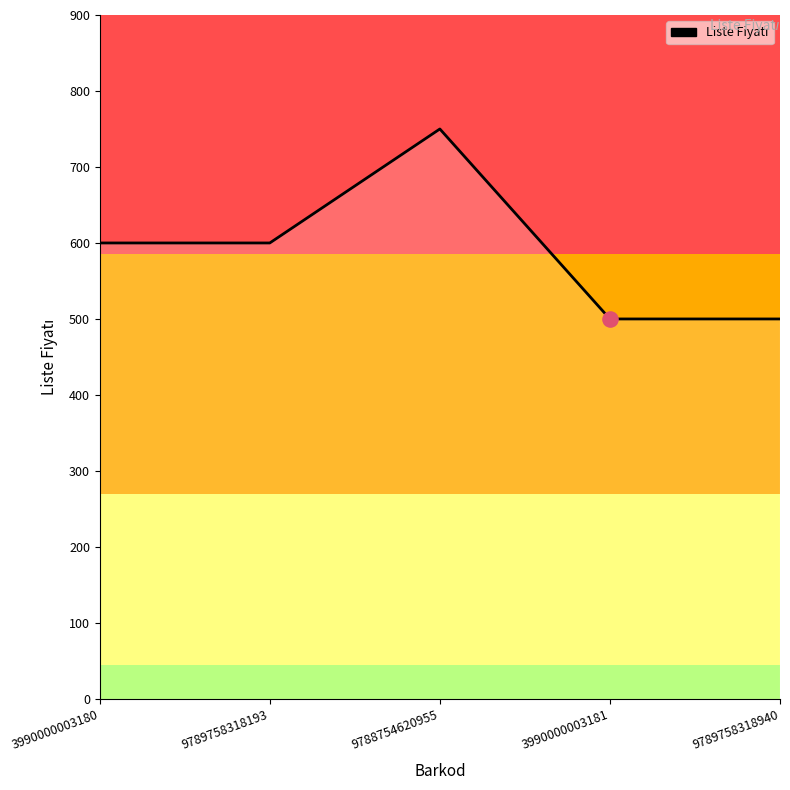

What is the change in value from 9788754620955 to 3990000003181?

-250